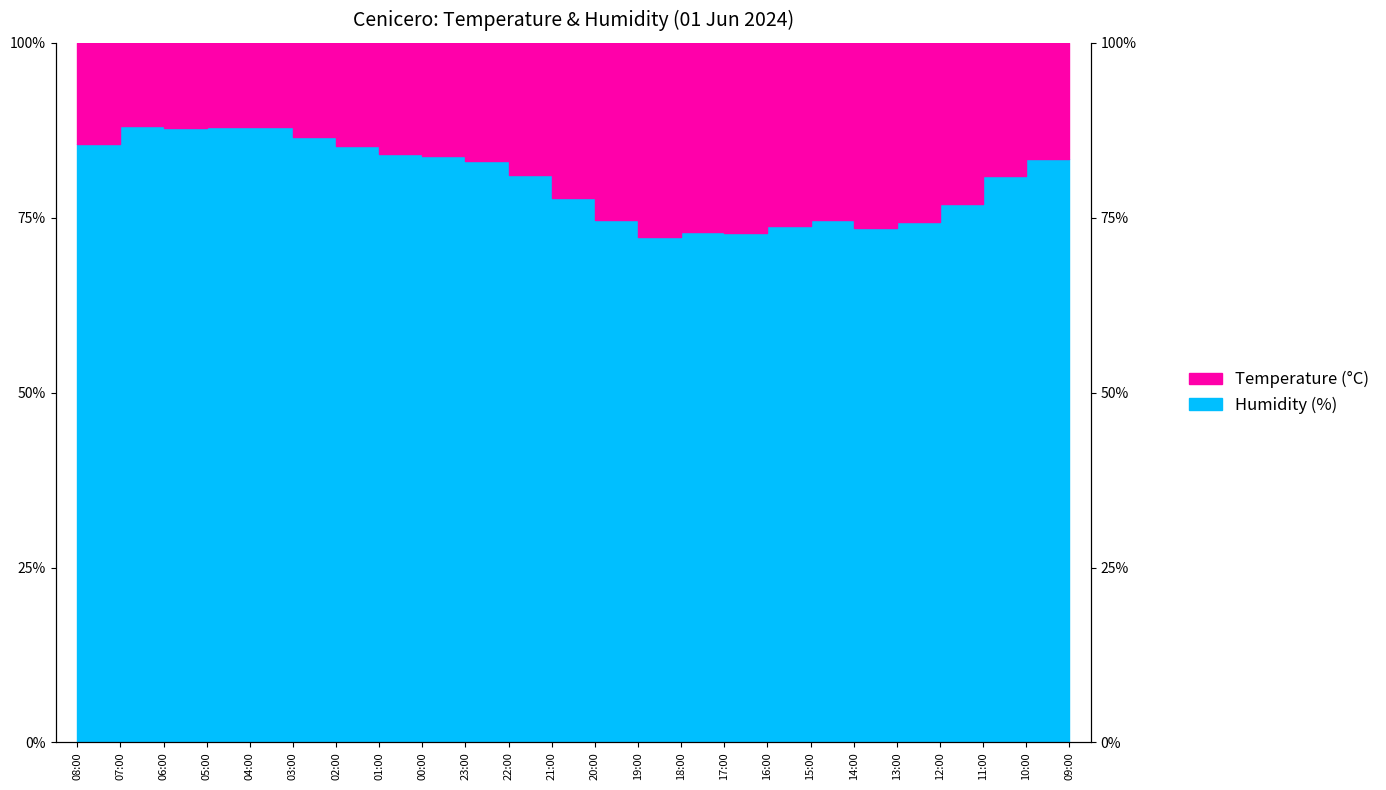

Which category has the lowest value across all series?

19:00